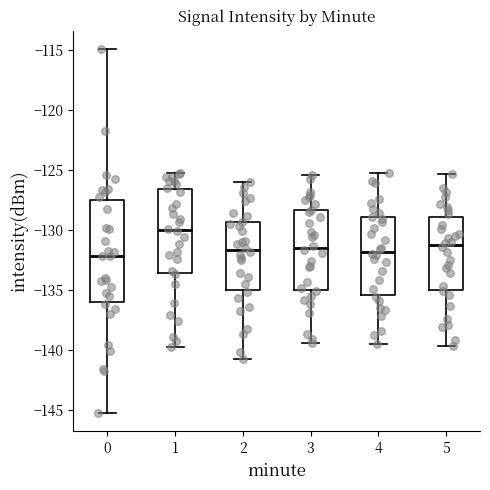

Comparing the boxes themselves (not the whiskers), which one is the tallest?

0